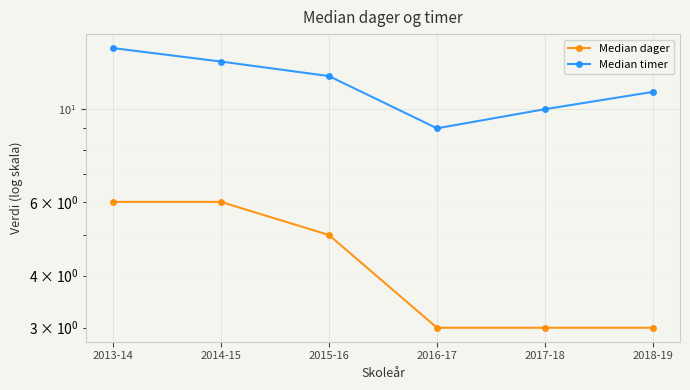

At which label does Median timer first exceed 12?

2013-14